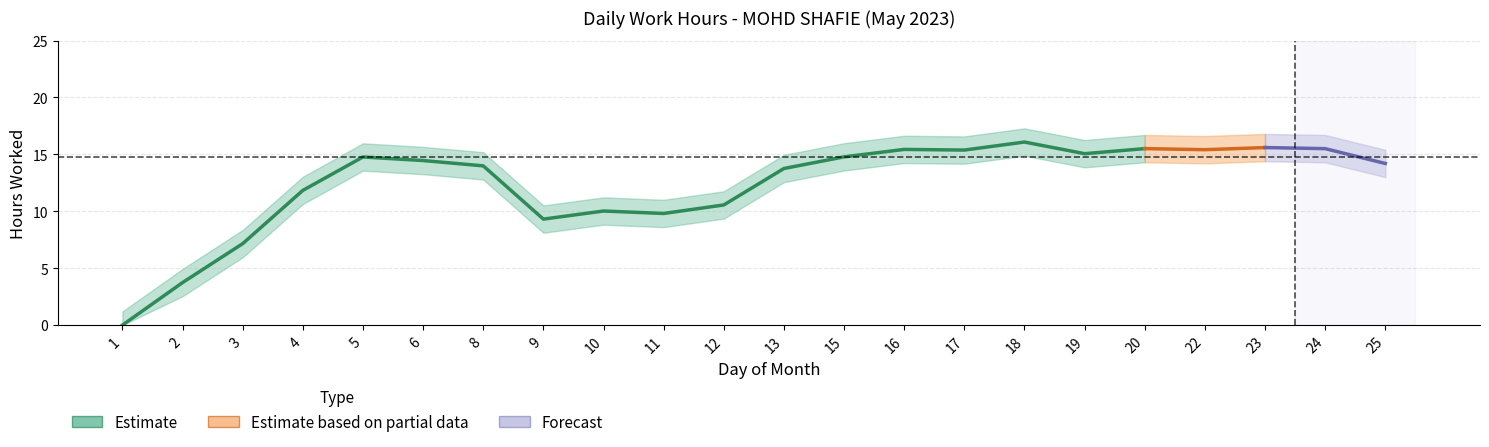

The chart shows a value of 4.4 at 11. True or false?

False